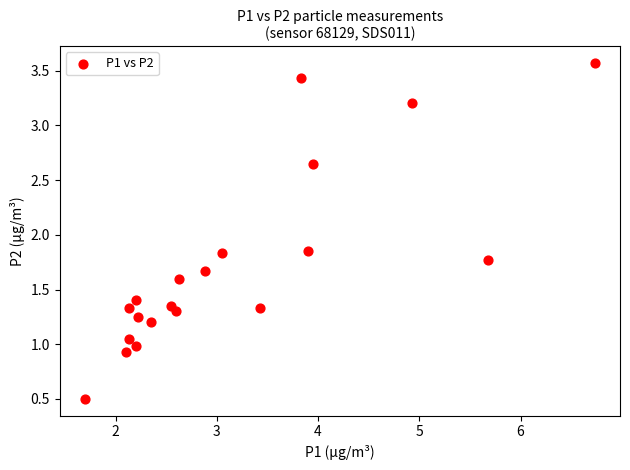

What is the range of Y values (max minus min)?

3.1